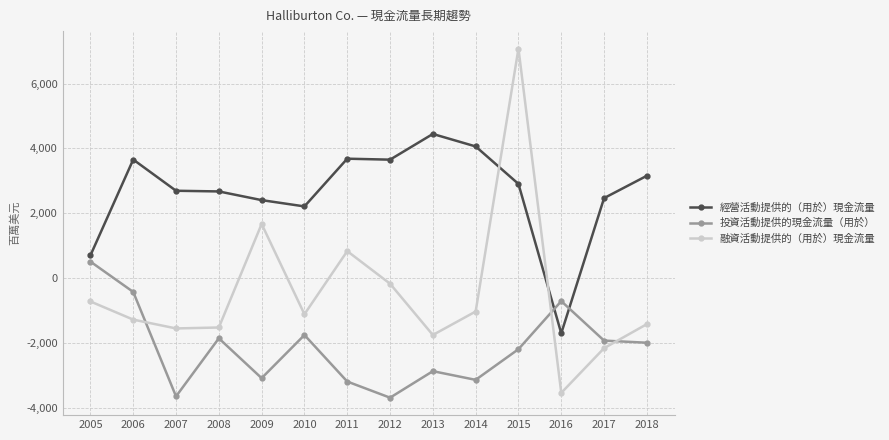

Is it true that 融資活動提供的（用於）現金流量 equals -695 at 2013?

False